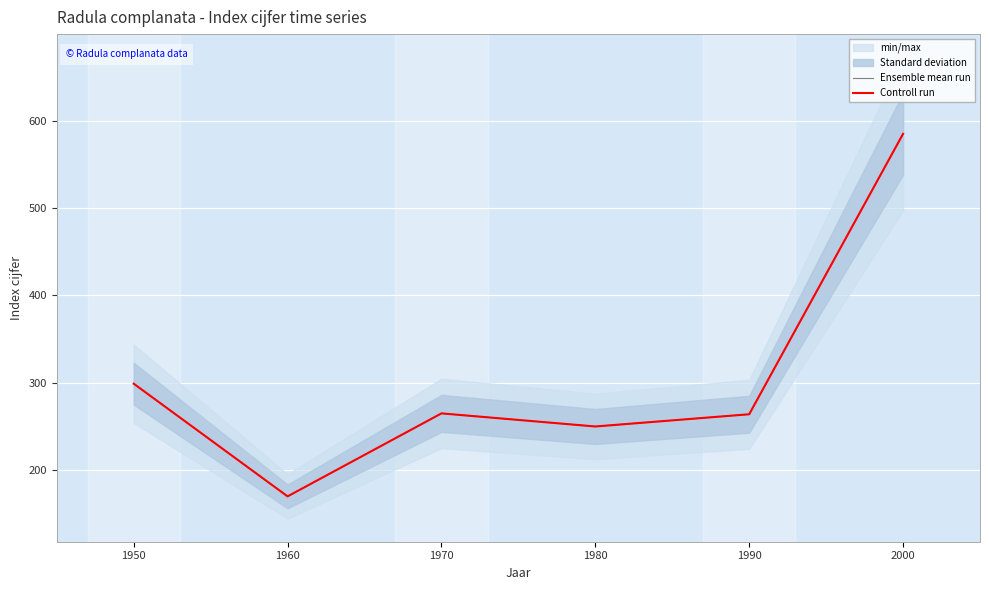

True or false: Ensemble mean run and Controll run cross at least once.

False